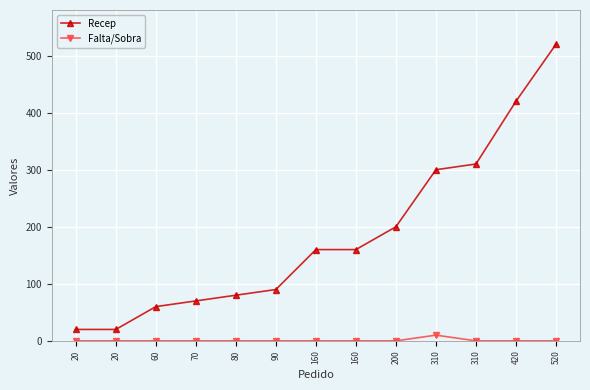

Does the chart have visible grid lines?

Yes